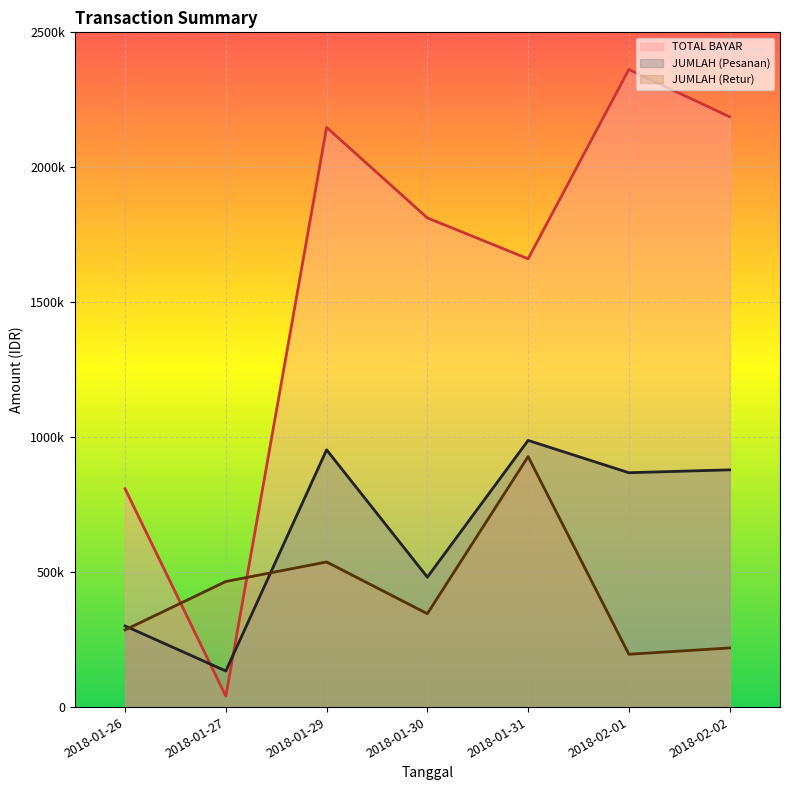

Which category has the lowest value in the TOTAL BAYAR series?

2018-01-27